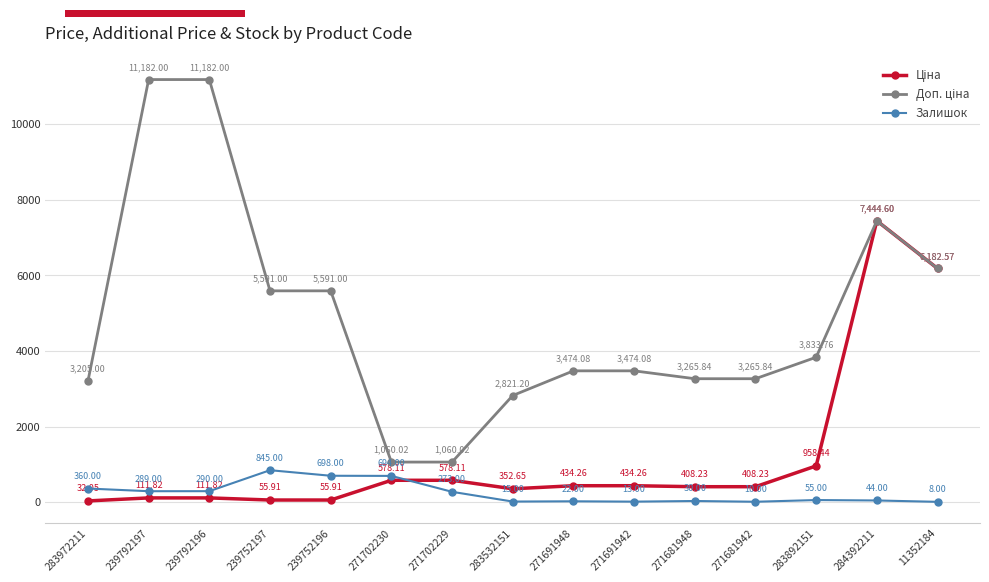

Rank the categories by Залишок value from lowest to highest.

11352184, 271681942, 271691942, 283532151, 271691948, 271681948, 284392211, 283892151, 271702229, 239792197, 239792196, 283972211, 271702230, 239752196, 239752197